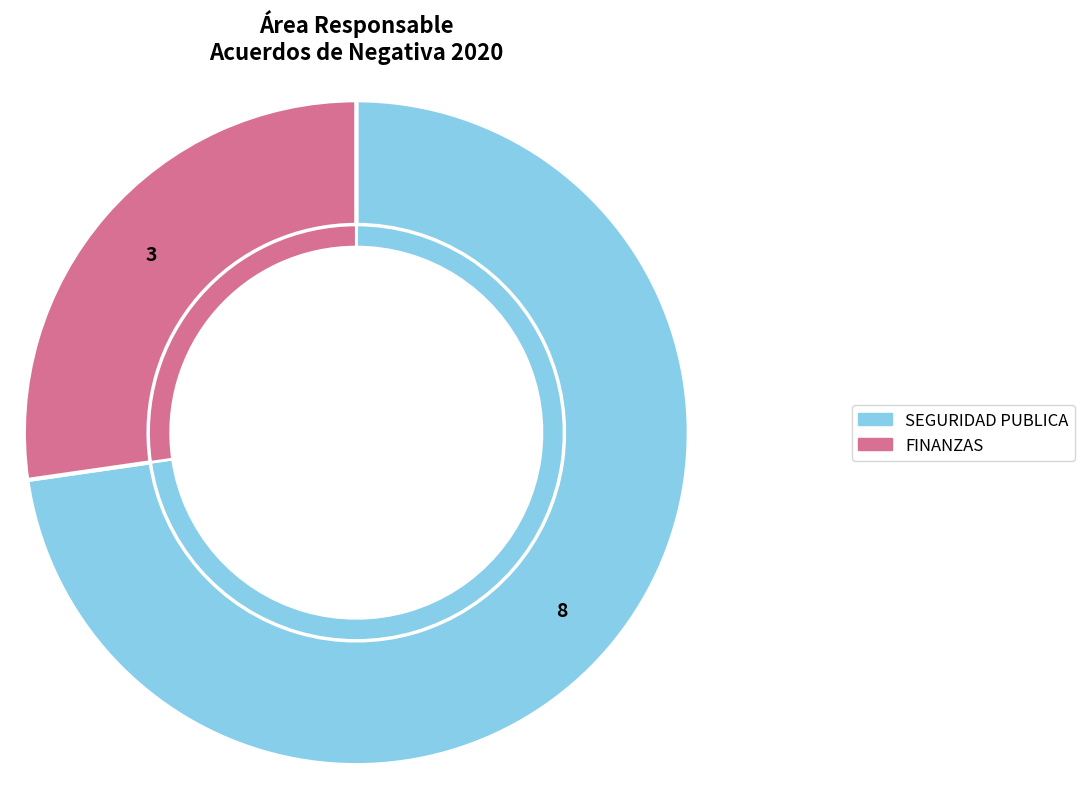

Rank the categories by value from lowest to highest.

FINANZAS, SEGURIDAD PUBLICA